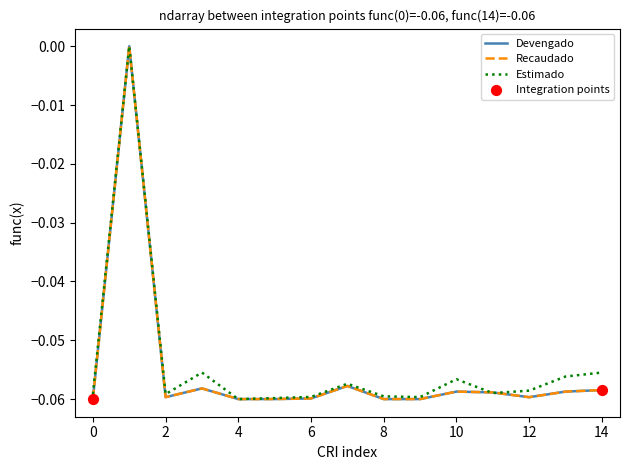

Does the chart have visible grid lines?

No